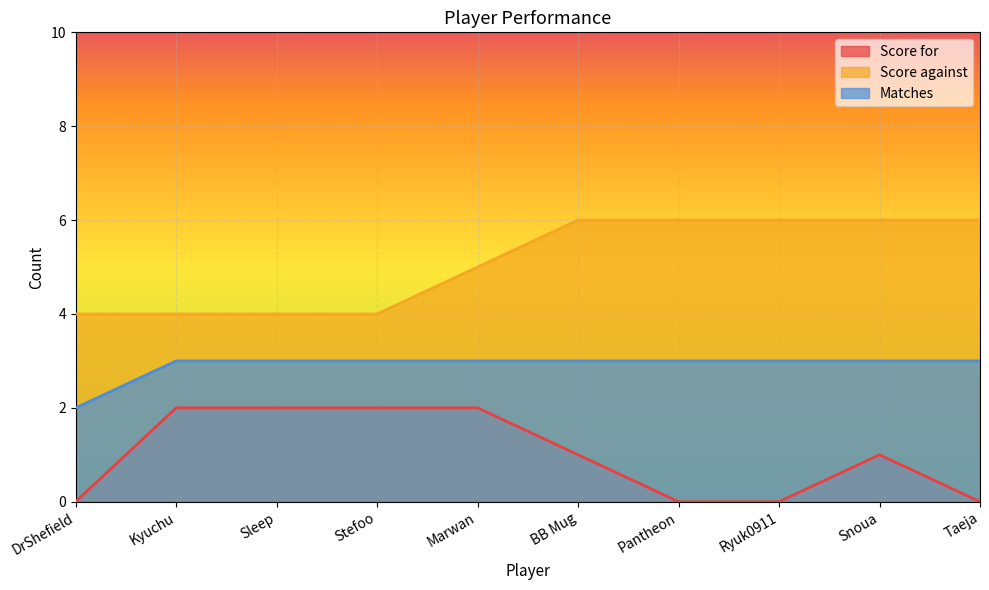

Where is the first local maximum for Score for?

Snoua